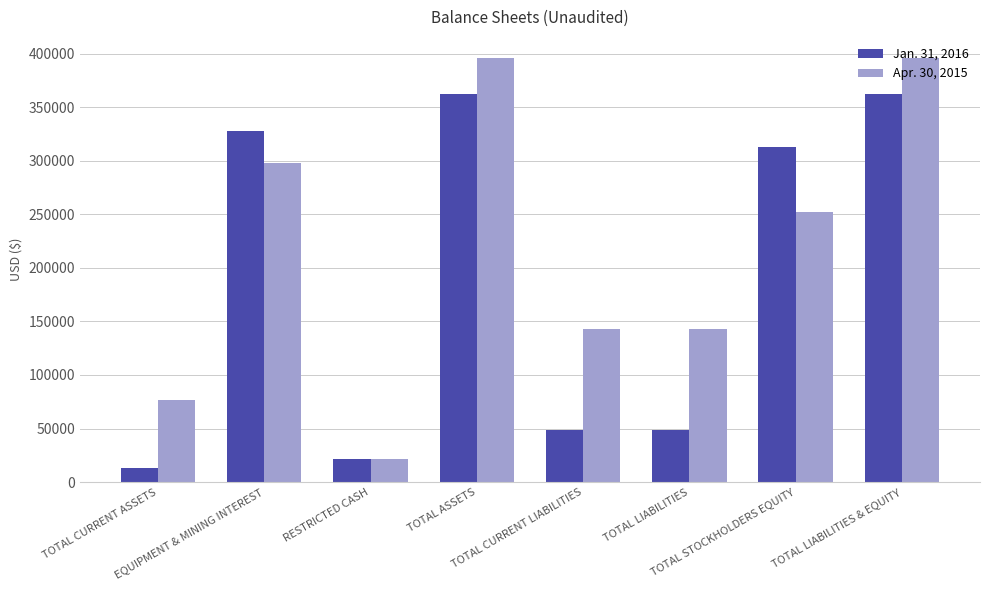

How many bars are there in total?

16